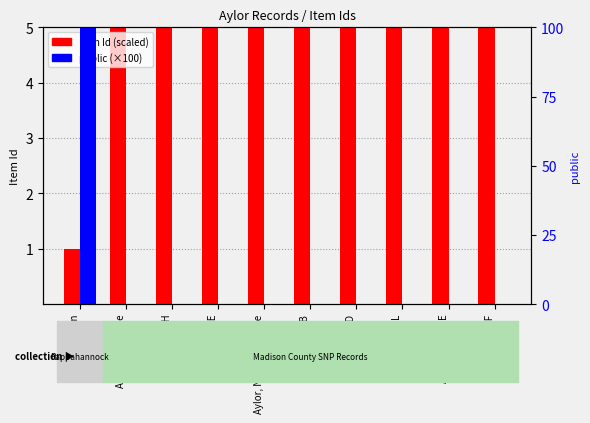

At how many categories does at least one series exceed 34?

1